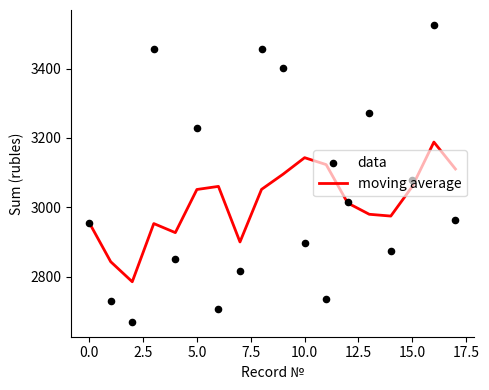

Which series has the largest Y range (max minus min)?

data